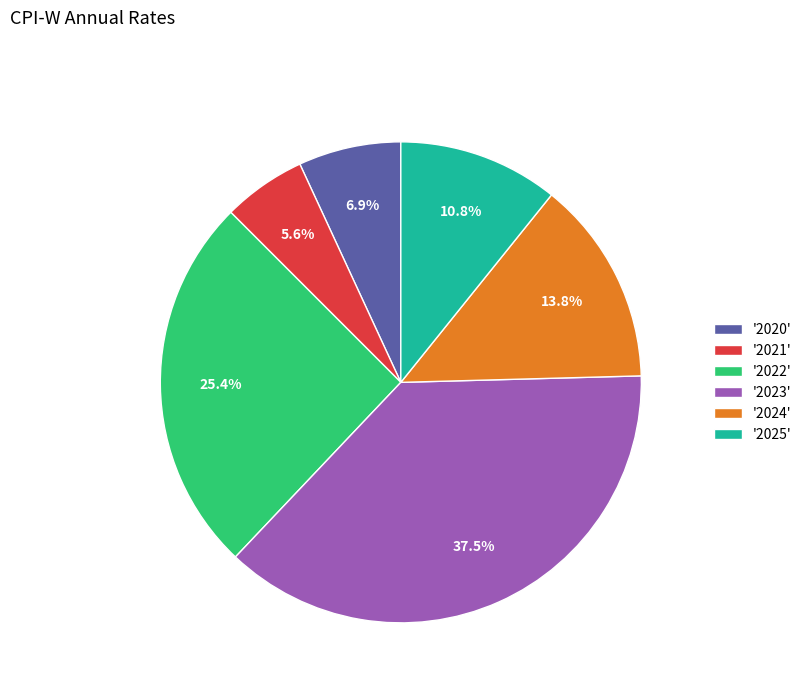

Is the sum of '2023' and '2021' greater than half?

No